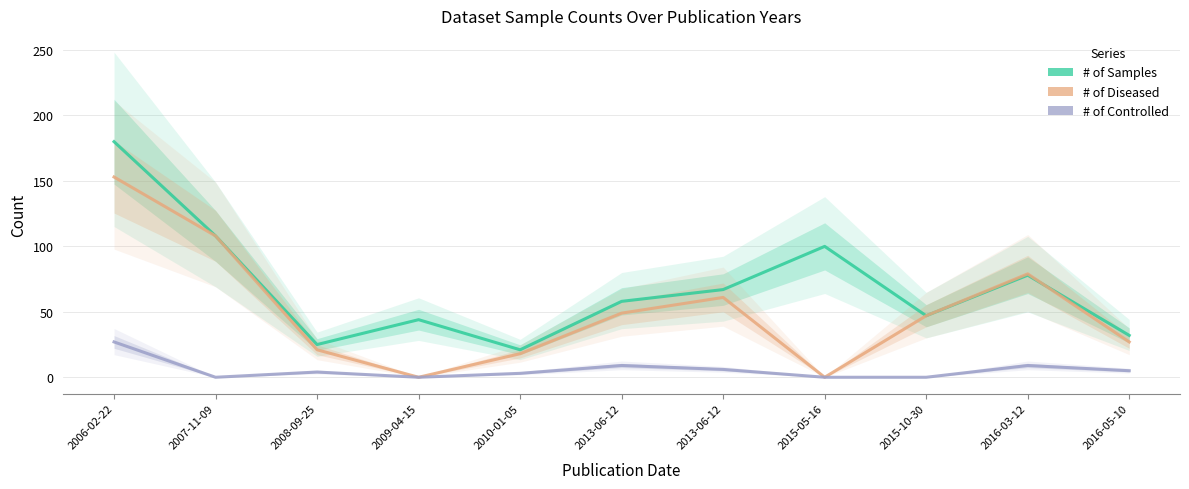

What is the maximum value shown in the chart?

180